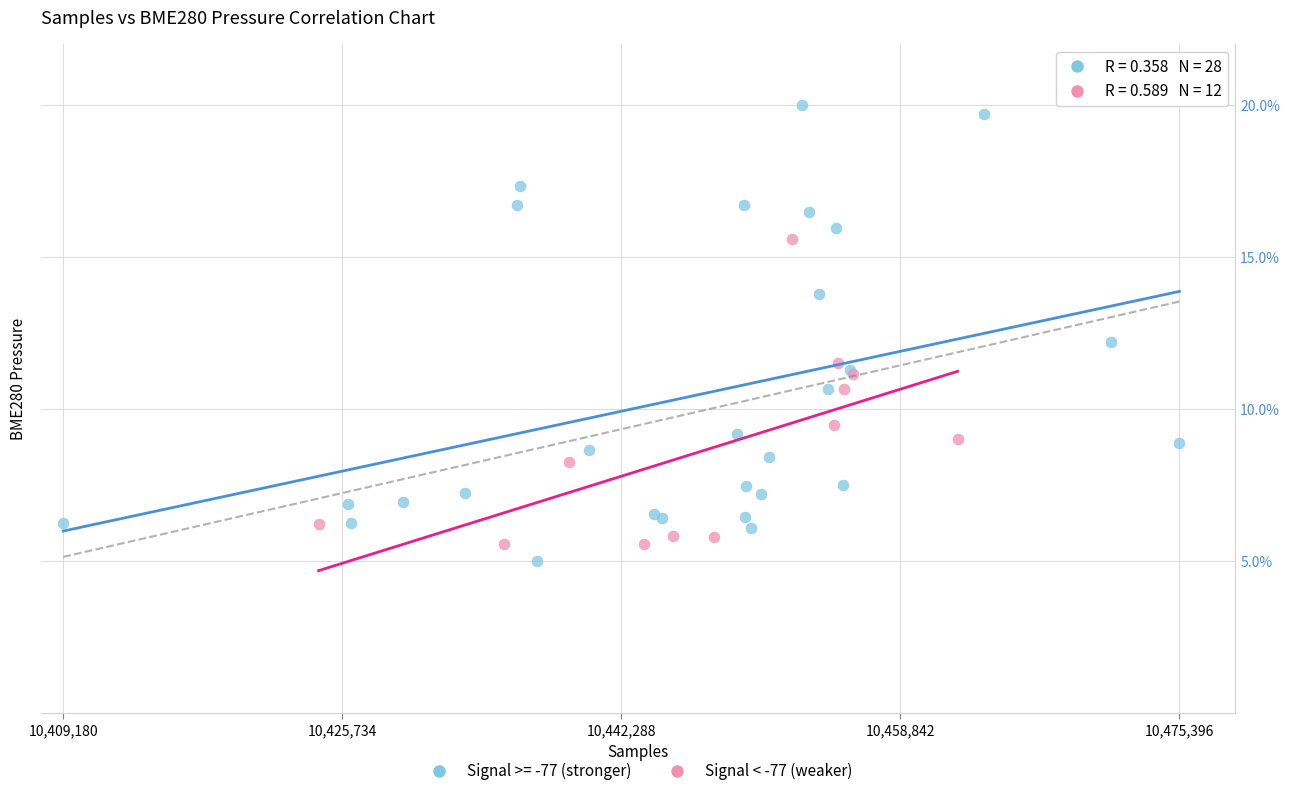

Which series has the widest spread of Y values?

Signal >= -77 (stronger)